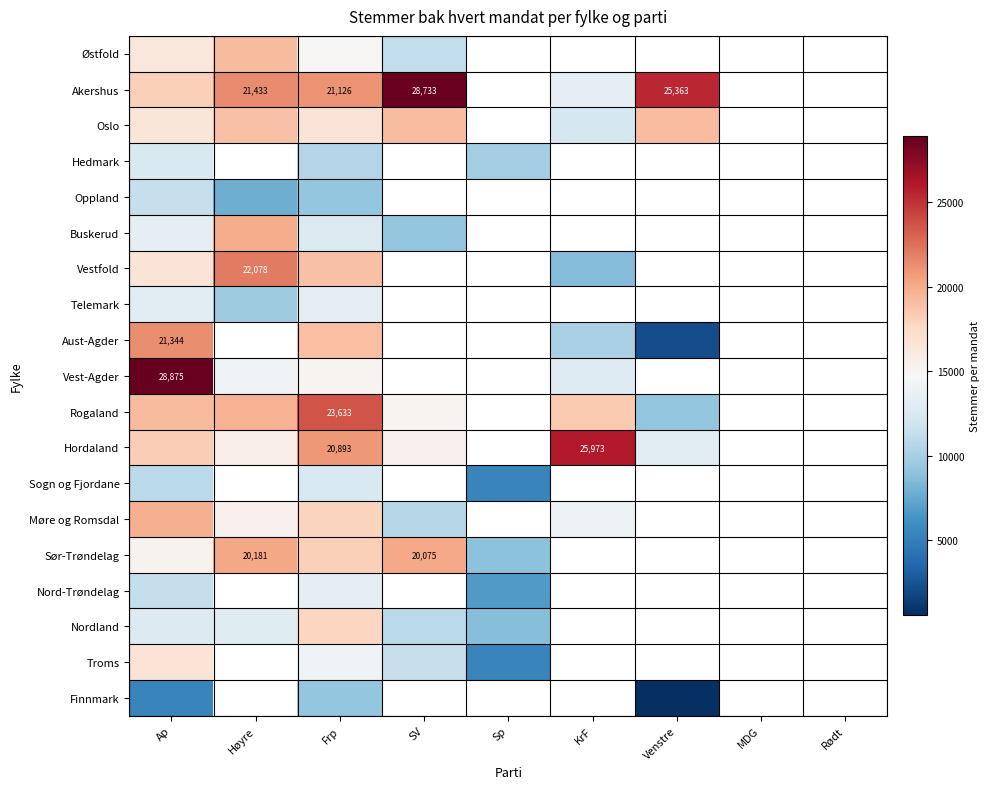

At which category is the sum across all series the highest?

Frp